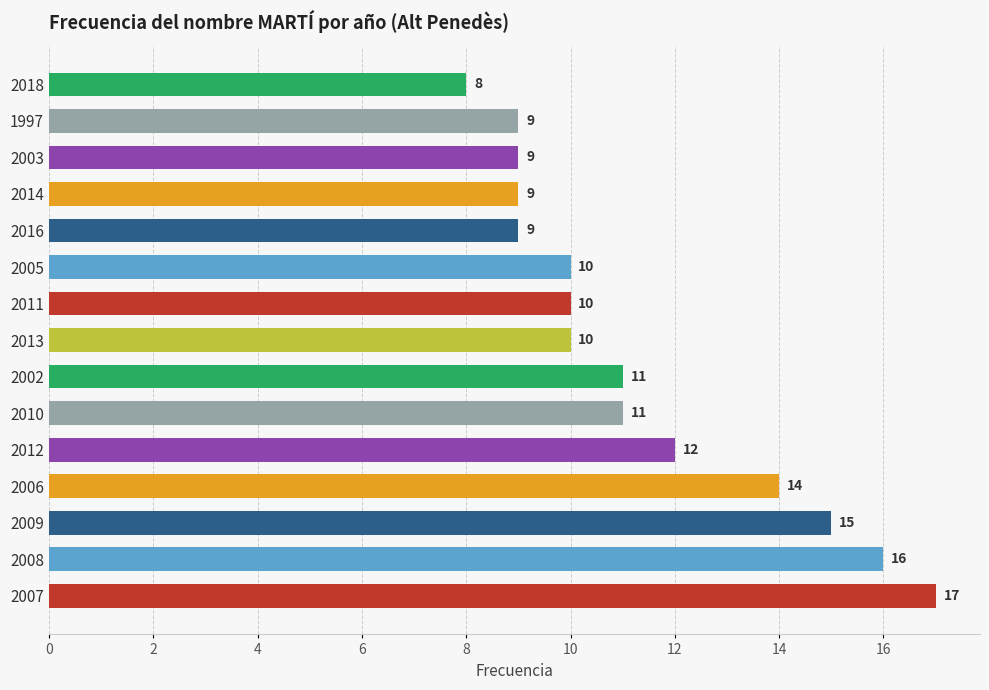

What is the difference between the maximum and minimum values?

9